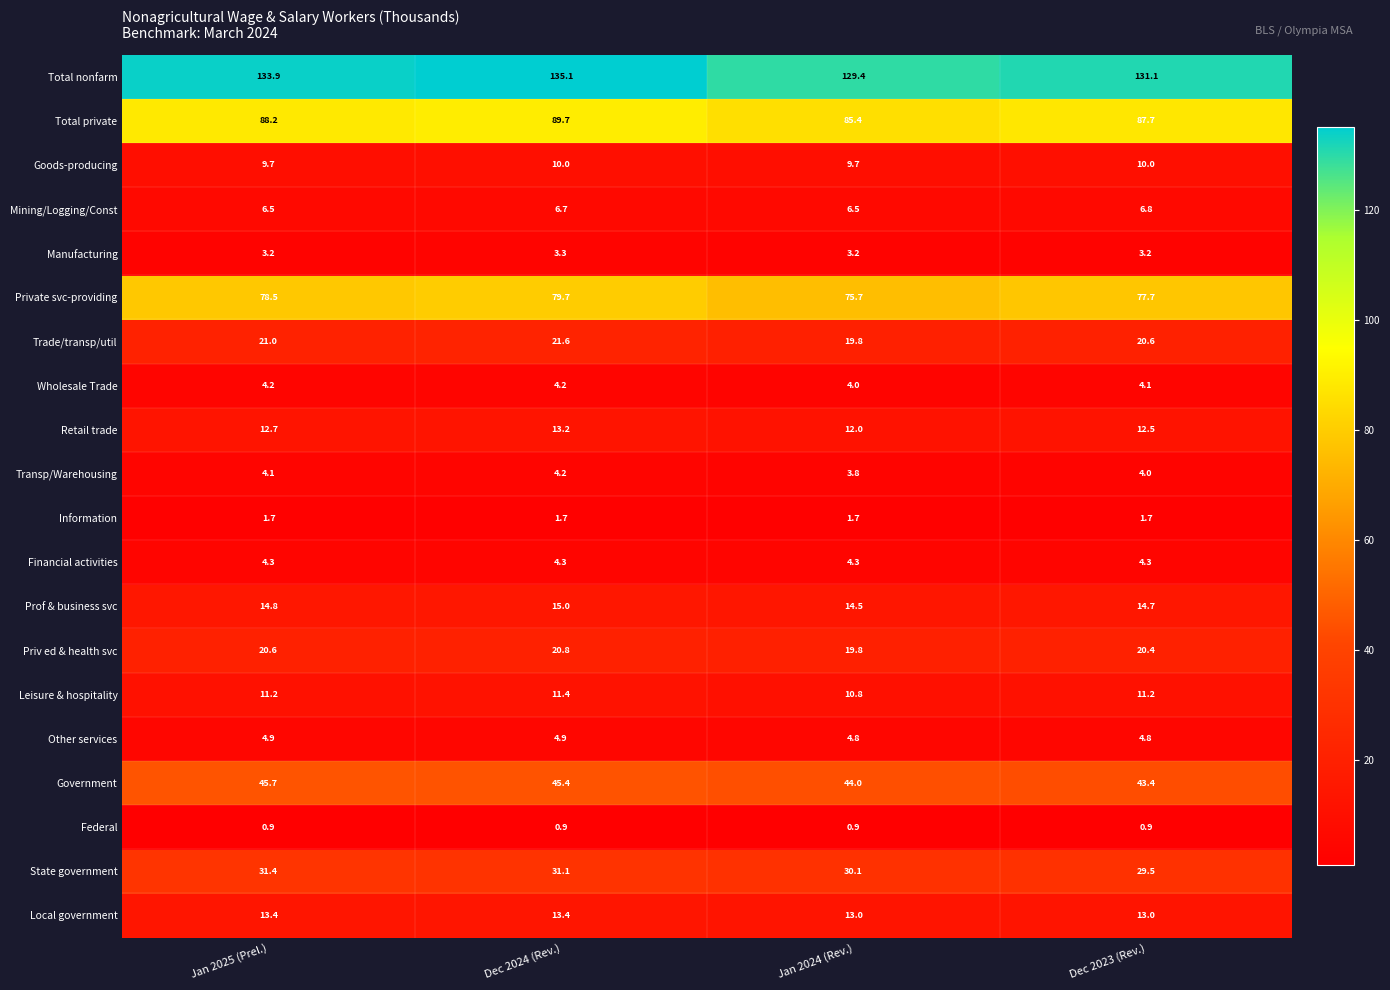

What is the difference between the highest and lowest values at Jan 2024 (Rev.)?

128.5